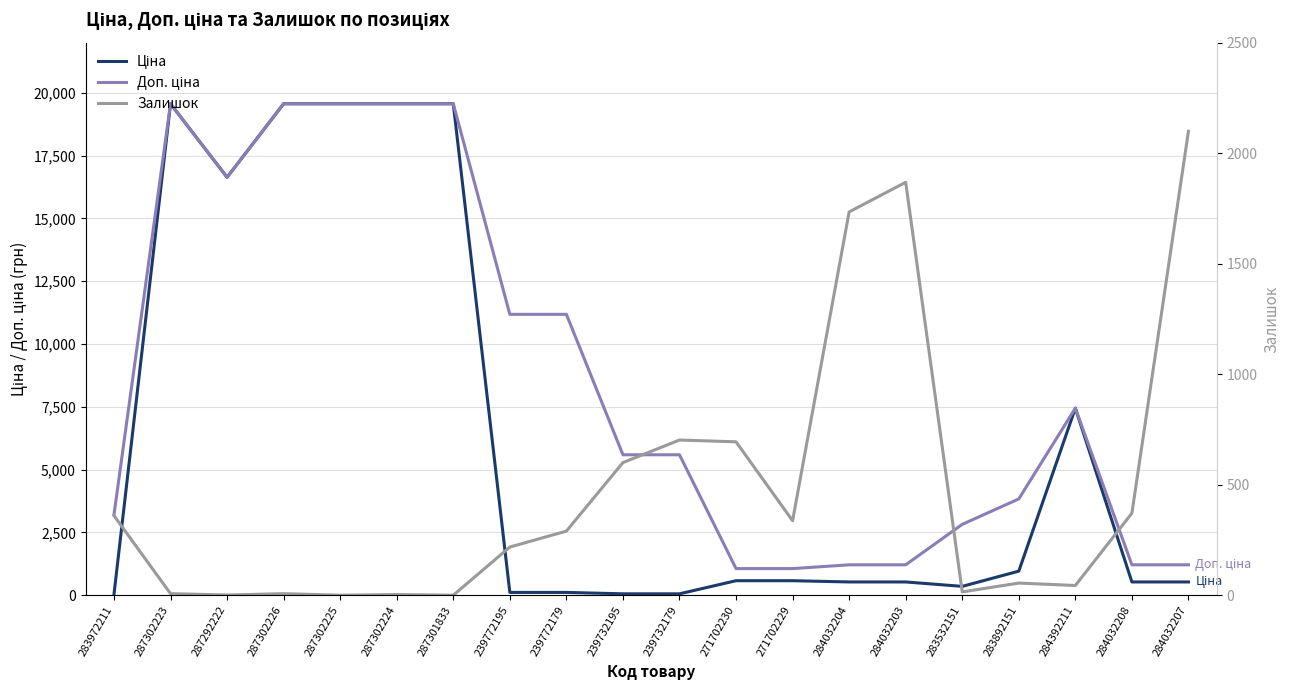

List the series in order of their overall mean, lowest first.

Залишок, Ціна, Доп. ціна